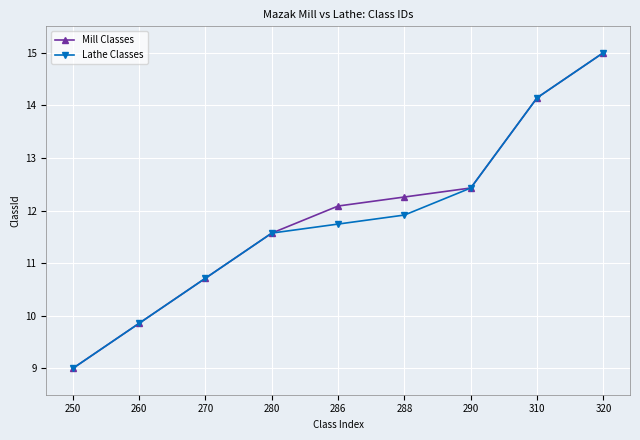

At how many categories does at least one series exceed 12?

5